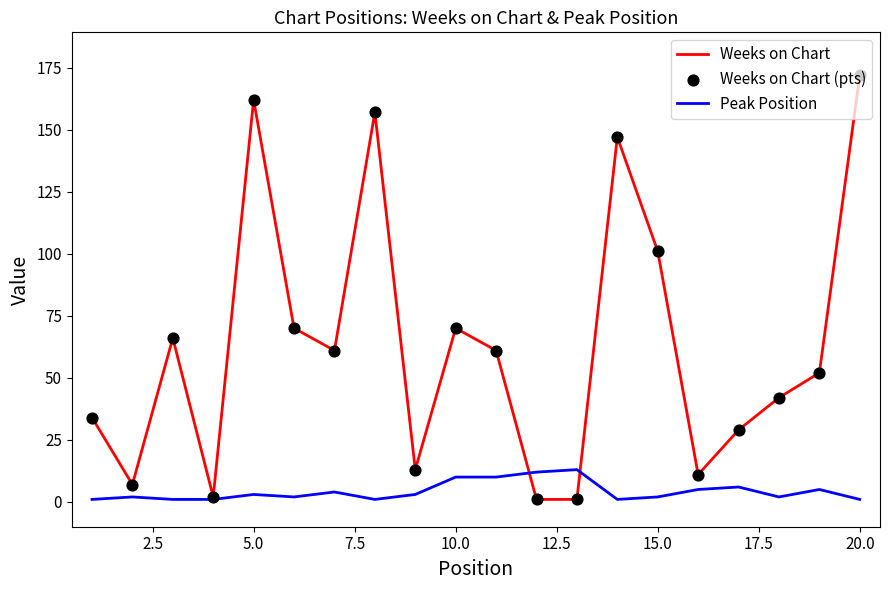

Which series has the largest range (max minus min)?

Weeks on Chart